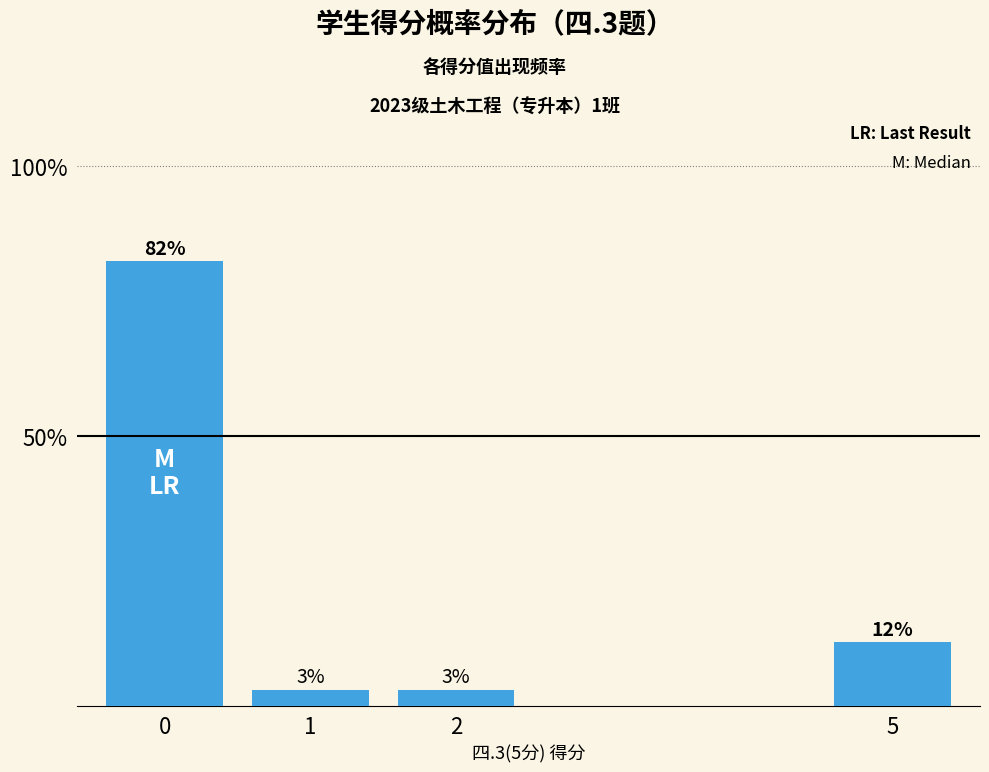

Reading left to right, extract all data points from this chart.

0.8	0.0	0.0	0.1